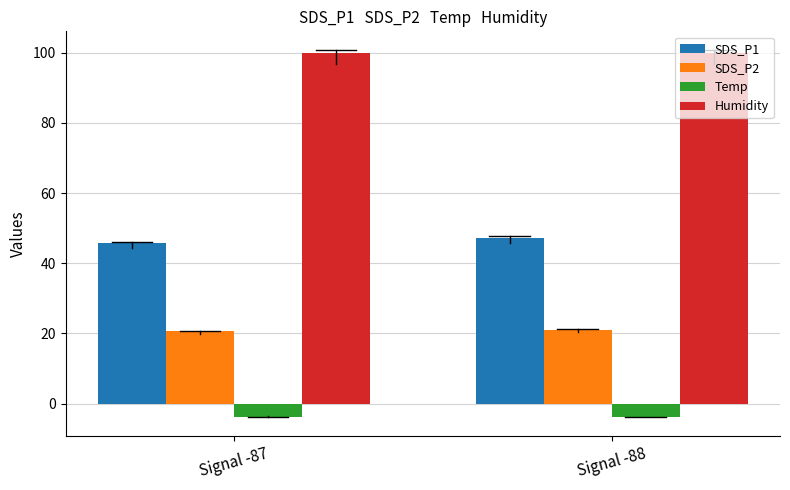

What is the spread (max minus min) of values at Signal -87?

103.7